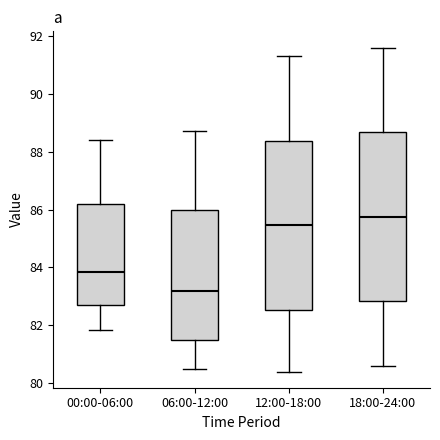

Where does the lower whisker of the box for 12:00-18:00 end on the y-axis? The values are not printed on the chart, so give them approximately, as read against the axis.

80.4